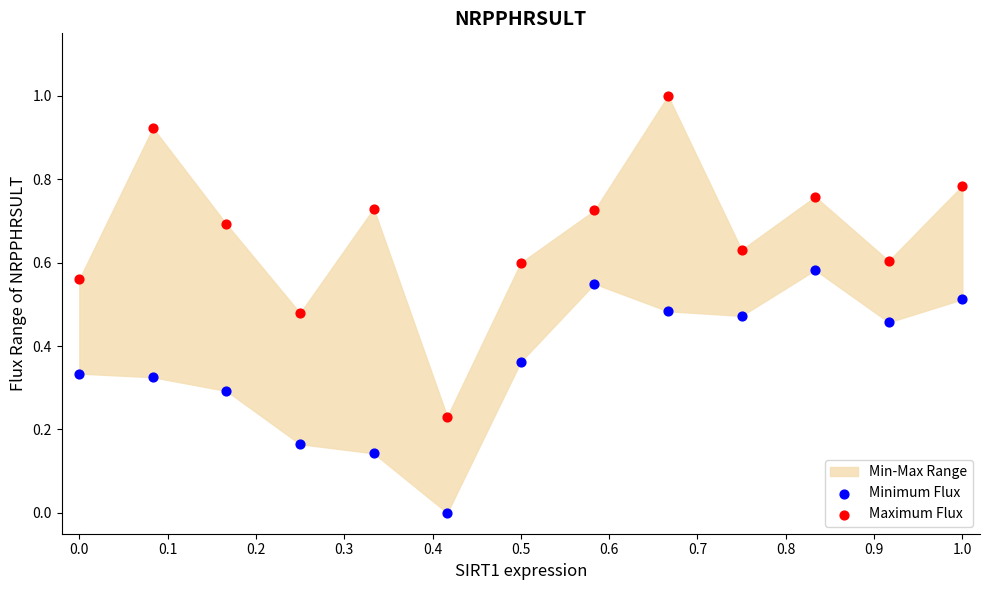

Which series reaches the minimum Y coordinate?

Minimum Flux